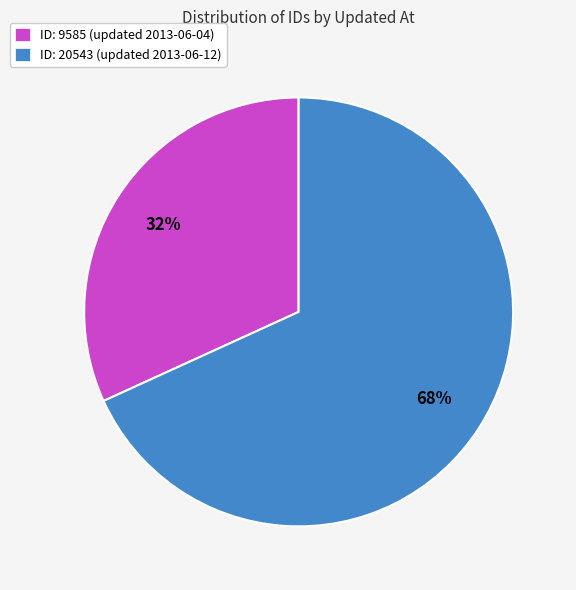

What is the ratio of the value at ID: 9585 (updated 2013-06-04) to the value at ID: 20543 (updated 2013-06-12)?

0.5